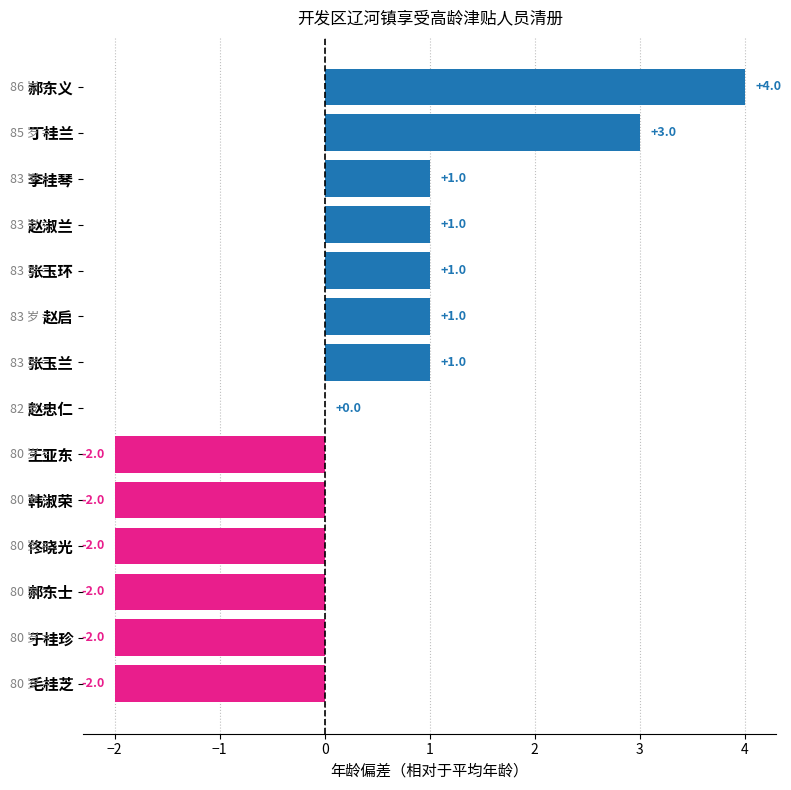

What is the sum of the values at 佟晓光 and 于桂珍?

-4